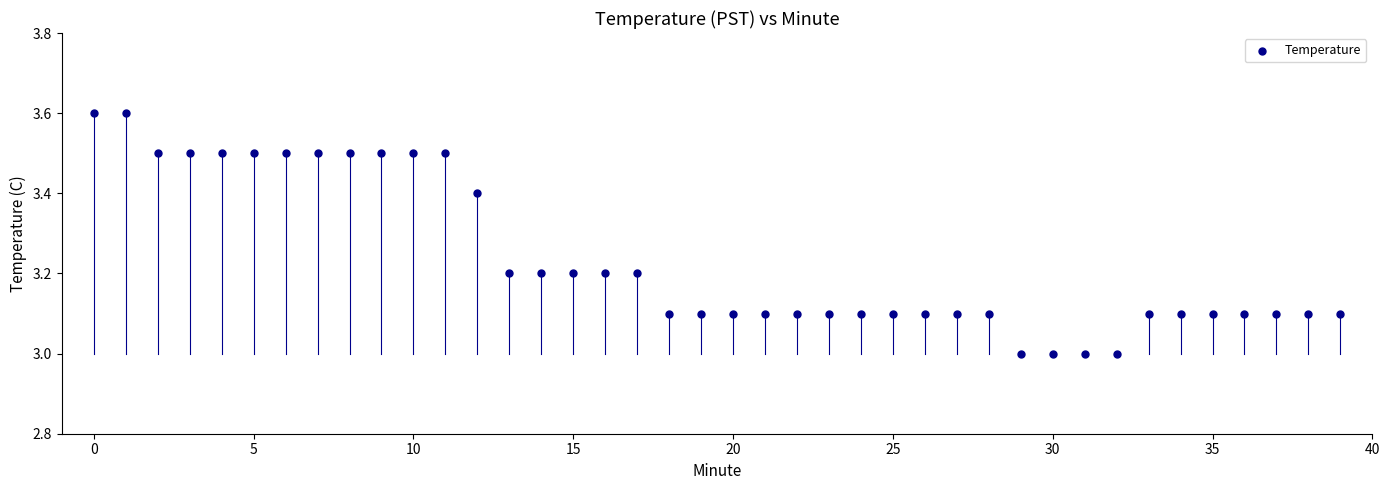

What is the range of Y values (max minus min)?

0.6